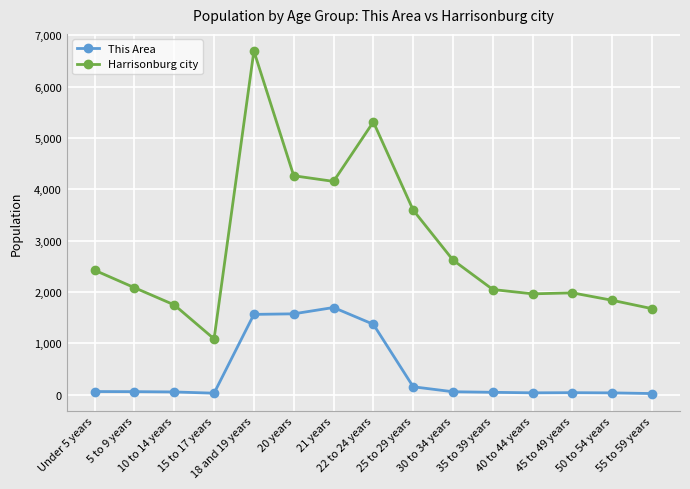

What is the sum of the This Area values at 30 to 34 years and 18 and 19 years?

1624